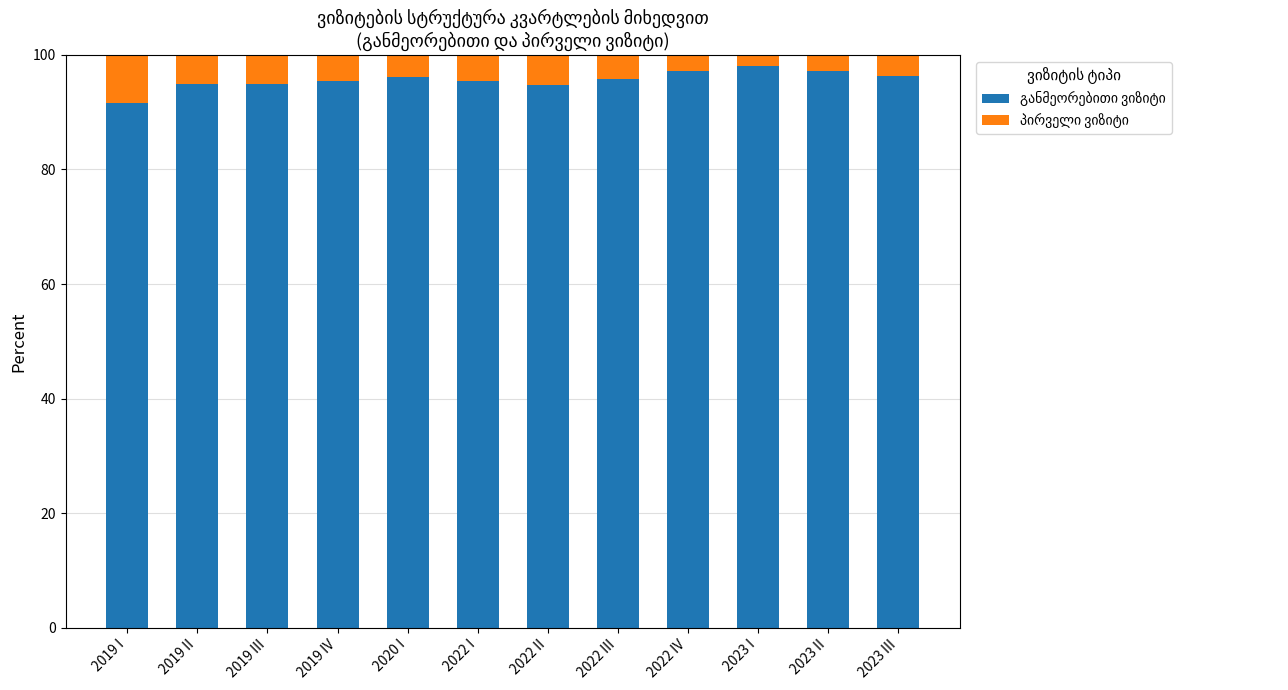

How many bars are there in total?

12